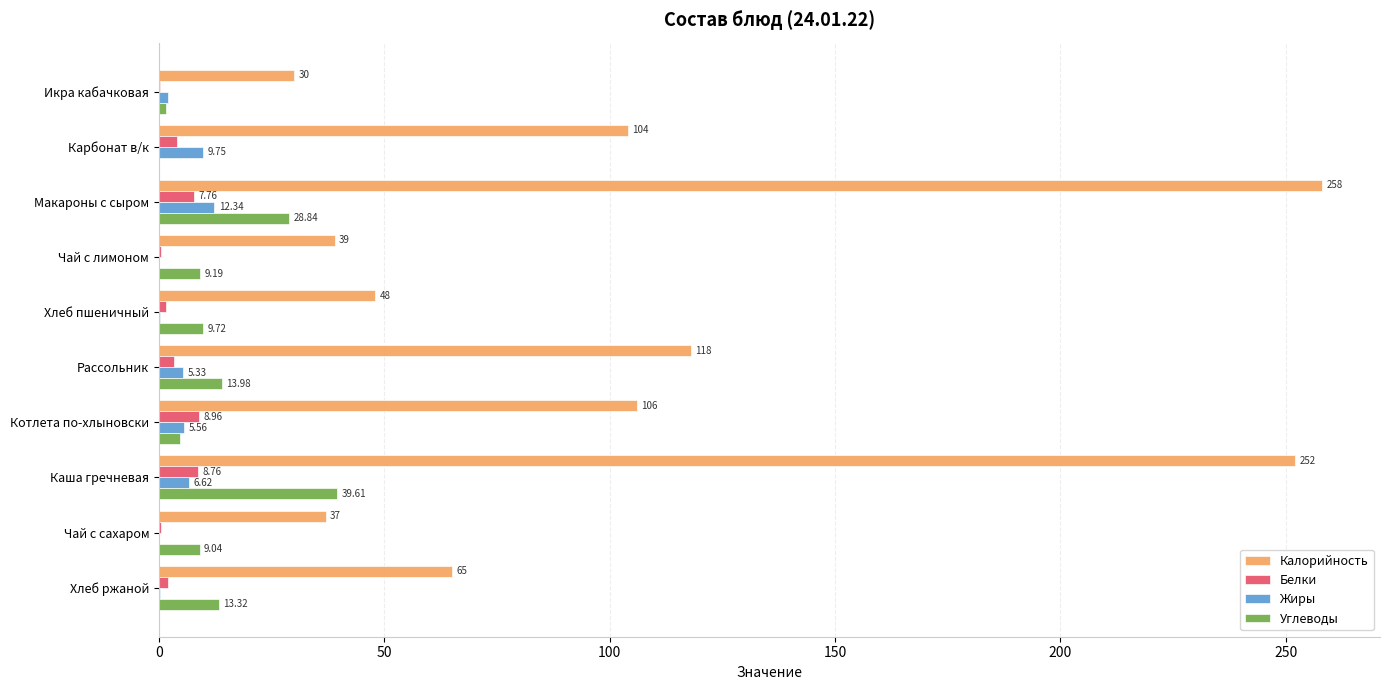

What is the sum of all Жиры values?

42.2